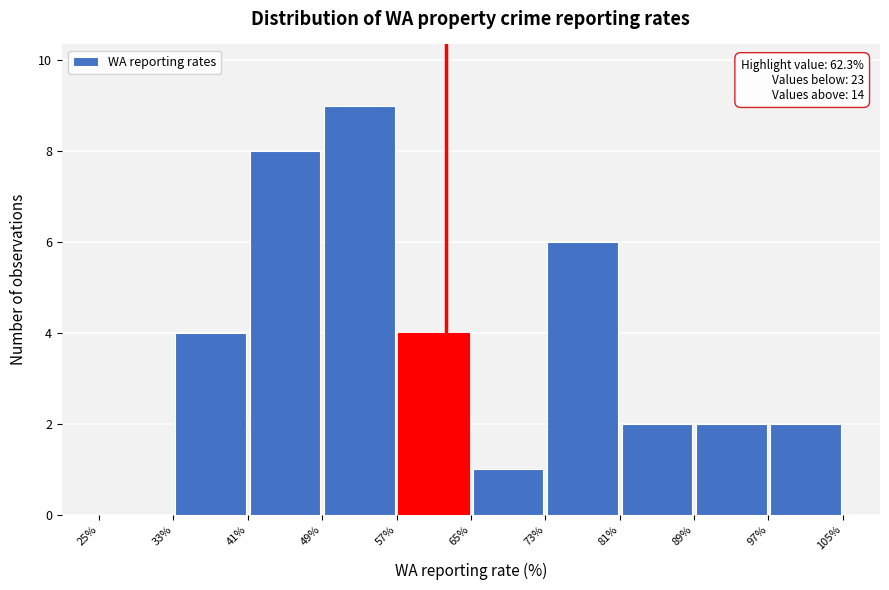

Over which range of the x-axis is the bar tallest?

49% to 57%